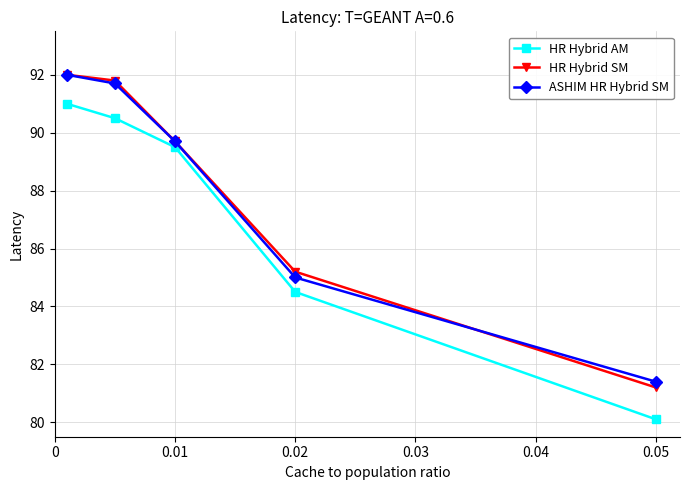

What is the smallest value displayed?

80.1